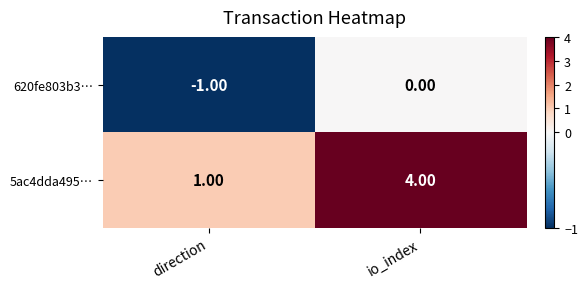

What is the difference between the 5ac4dda495… values at direction and io_index?

3